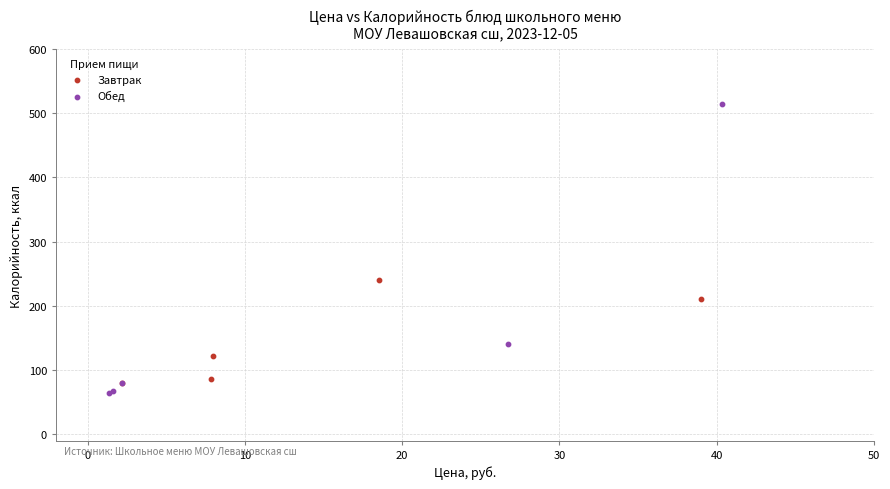

What are all the series names shown in the legend?

Завтрак, Обед